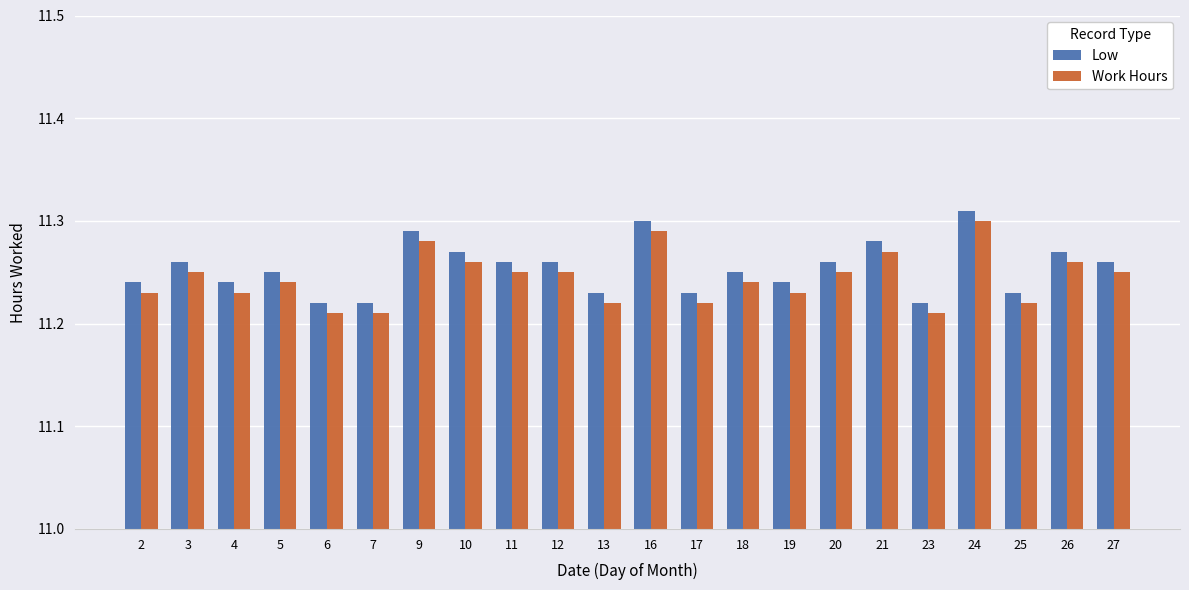

Count the Low values in the range 11 to 12.

22